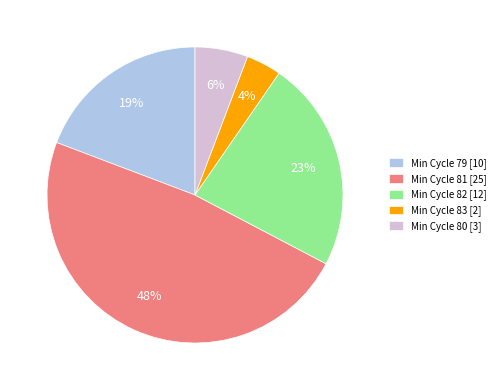

Between Min Cycle 80 [3] and Min Cycle 83 [2], which is larger?

Min Cycle 80 [3]